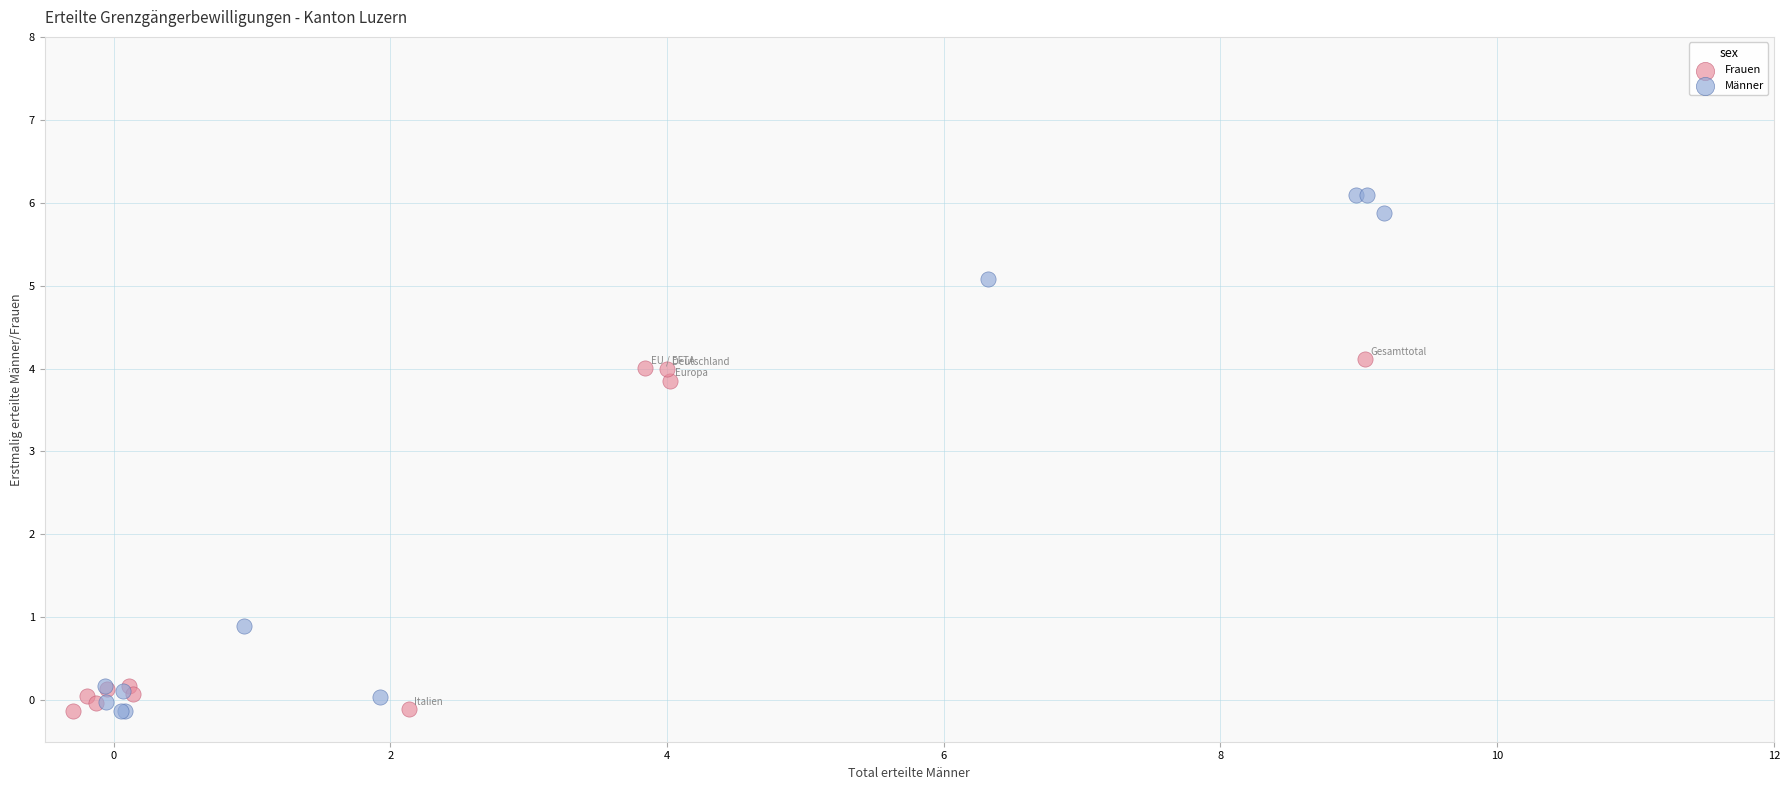

Which series has the largest Y range (max minus min)?

Männer